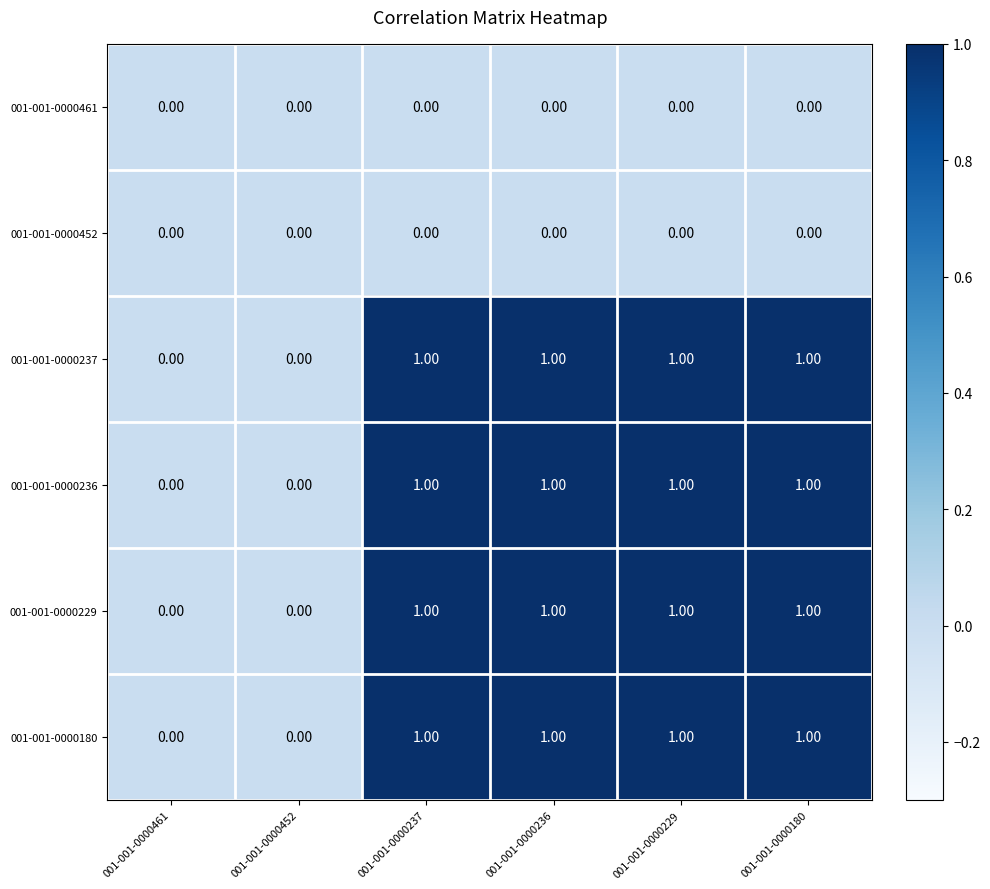

What is the total value across all series at 001-001-0000237?

4